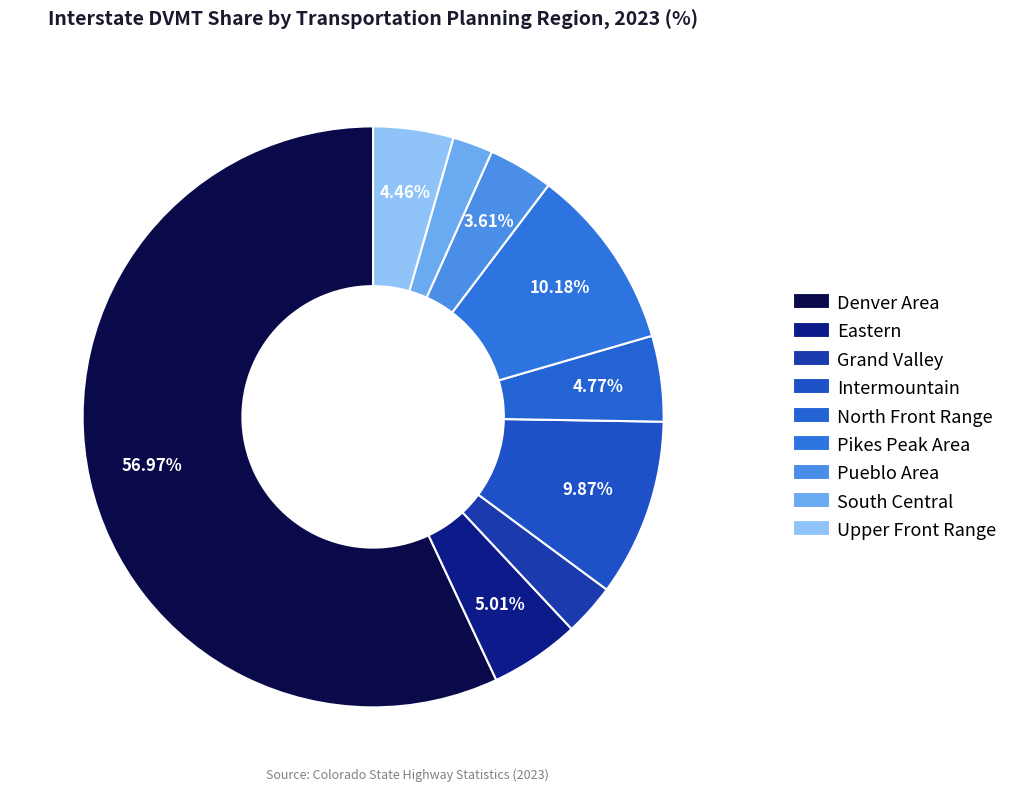

Is there a majority slice in this chart?

Yes